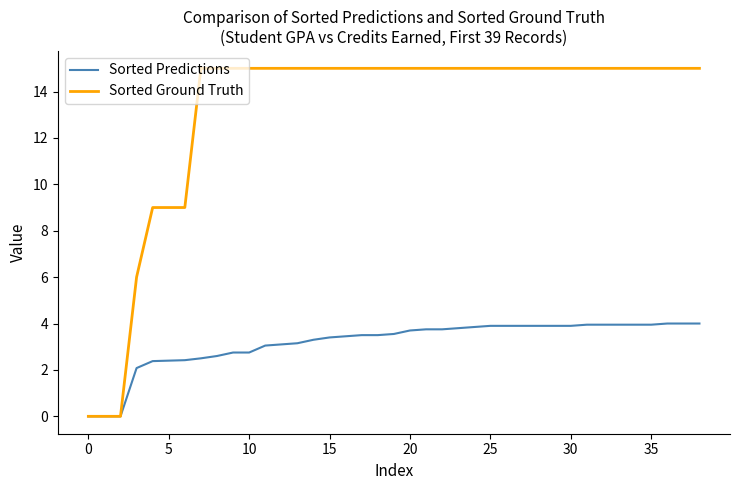

Which series has the largest range (max minus min)?

Sorted Ground Truth